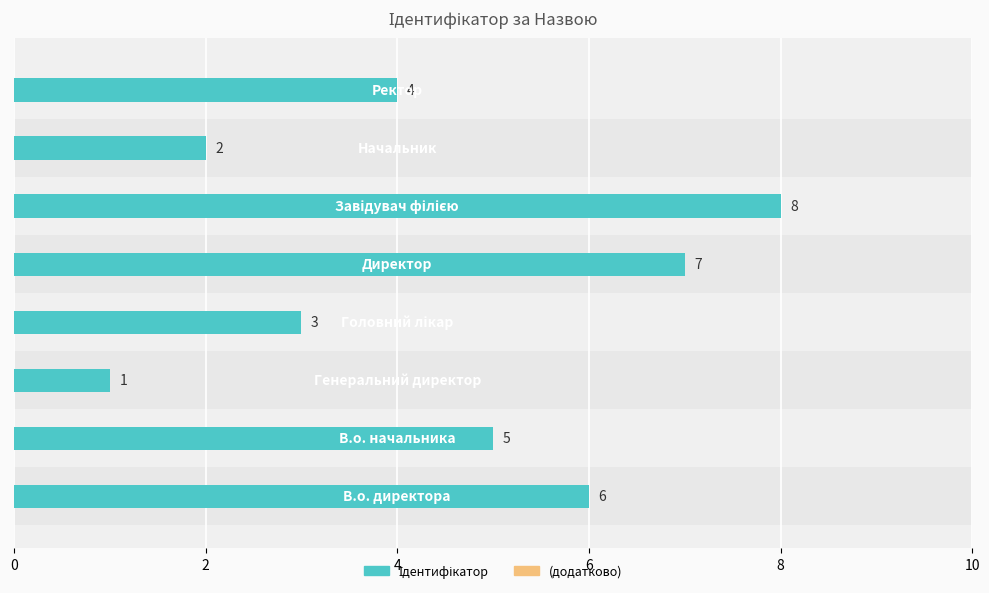

What is the difference between the maximum and minimum values?

7